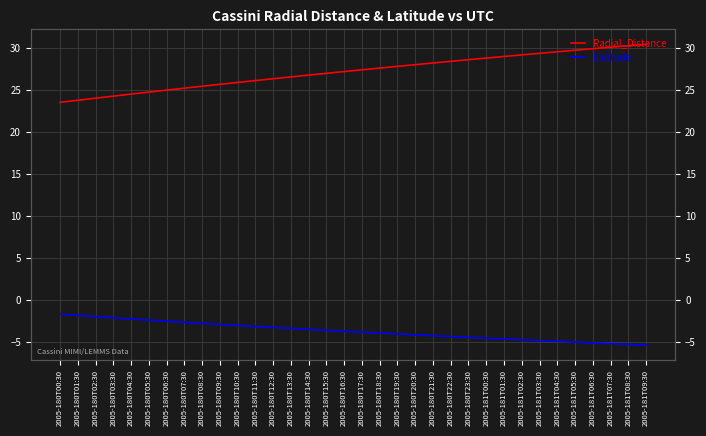

The Latitude series shows -4.9 at 2005-180T11:30. True or false?

False